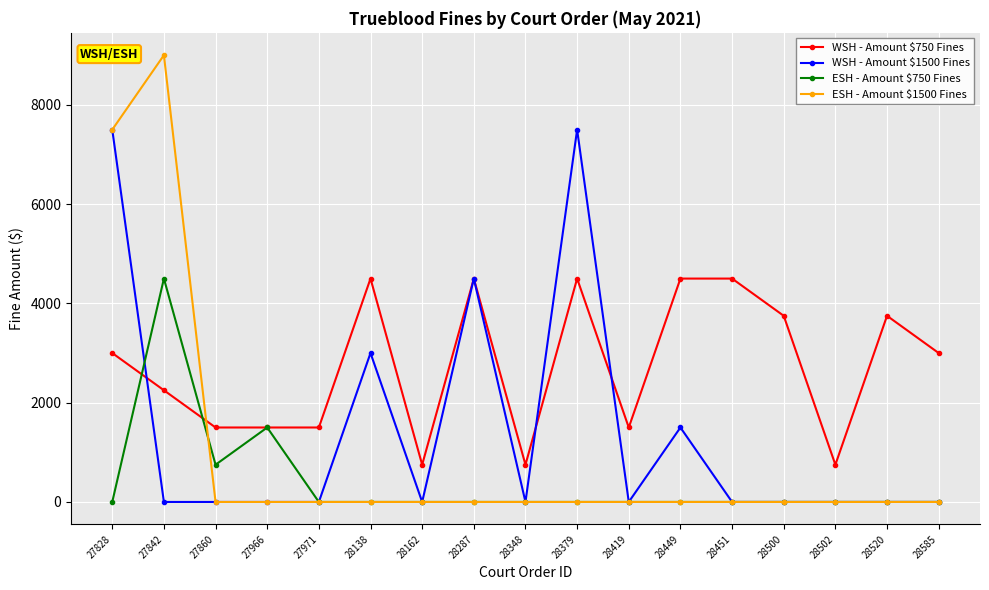

Is the value of ESH - Amount $750 Fines at 28348 greater than the value of WSH - Amount $1500 Fines at 28449?

No